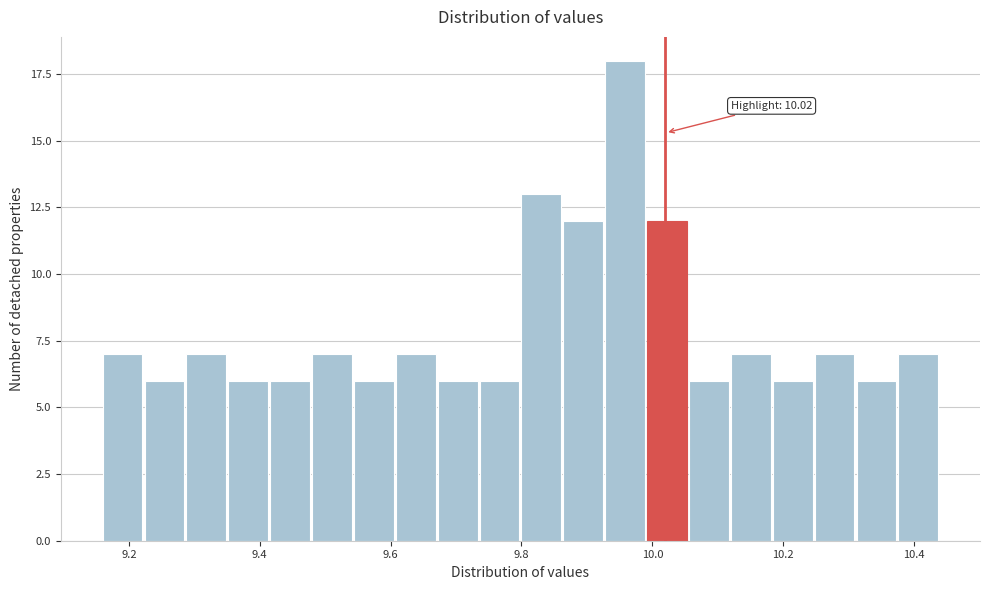

Read against the x-axis, roughly where is the centre of the tallest bar?

9.96